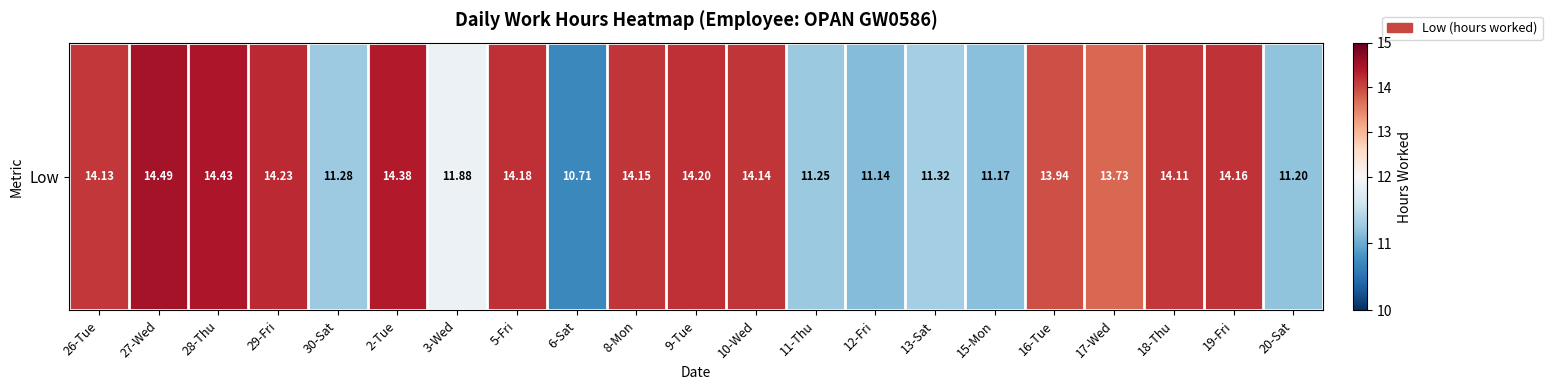

The chart shows a value of 14.2 at 19-Fri. True or false?

True